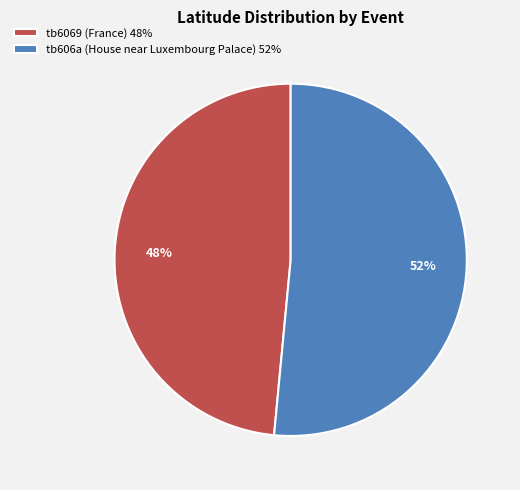

Which category accounts for the majority?

tb606a (House near Luxembourg Palace)